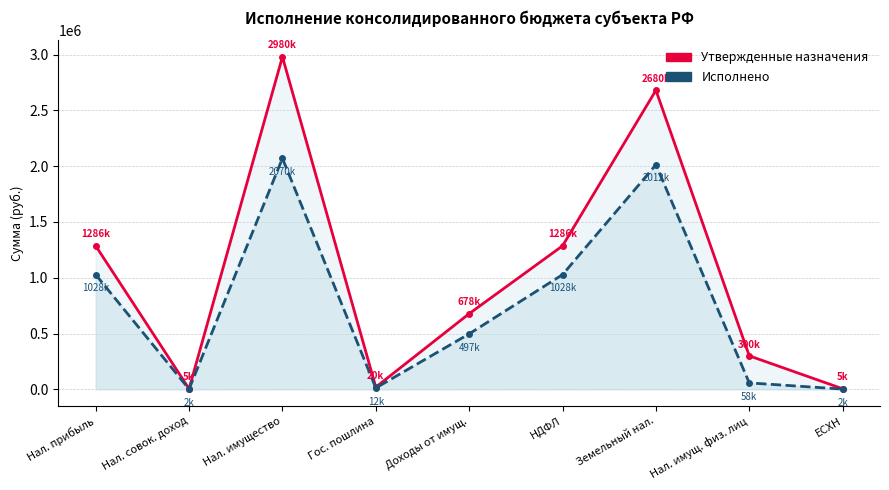

The value of Утвержденные назначения at Нал. прибыль is 1286000.0. True or false?

True